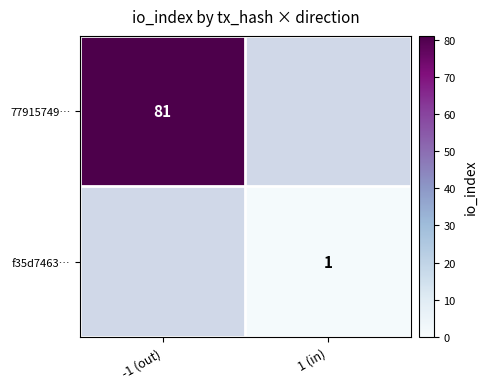

Is it true that 77915749… equals 81 at -1 (out)?

True